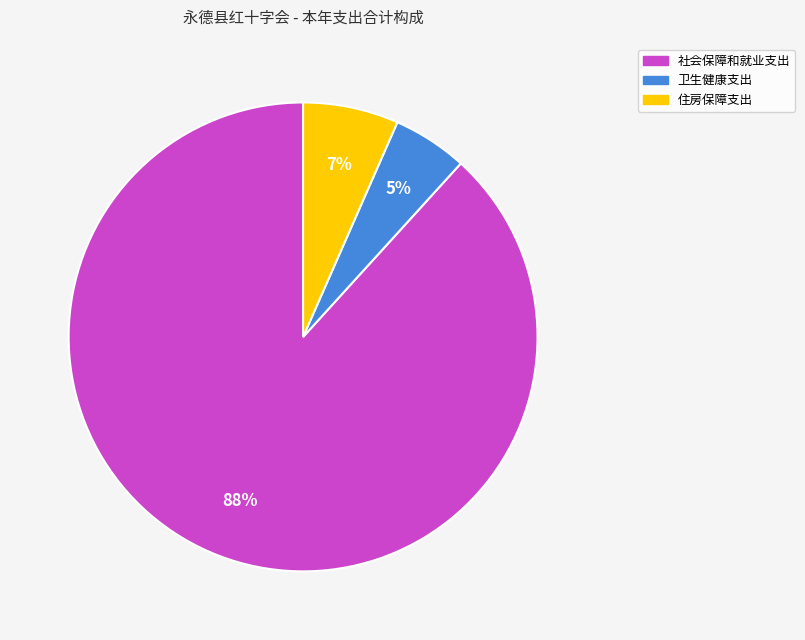

How many slices are in this pie chart?

3